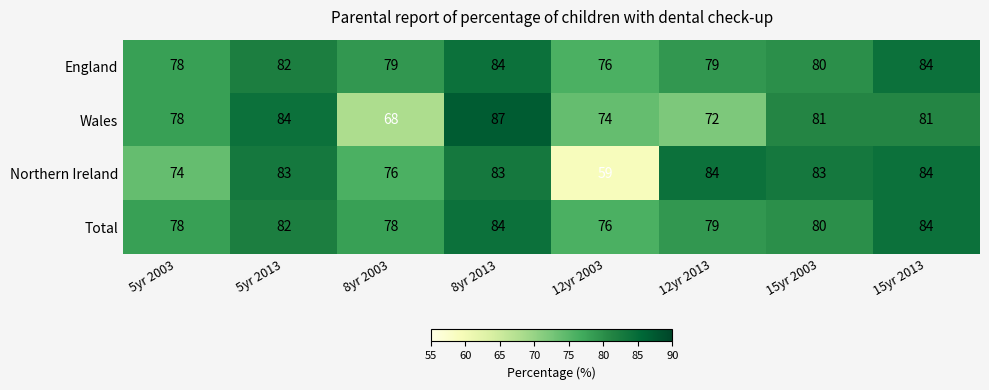

What is the sum of the Total values at 8yr 2013 and 8yr 2003?

162